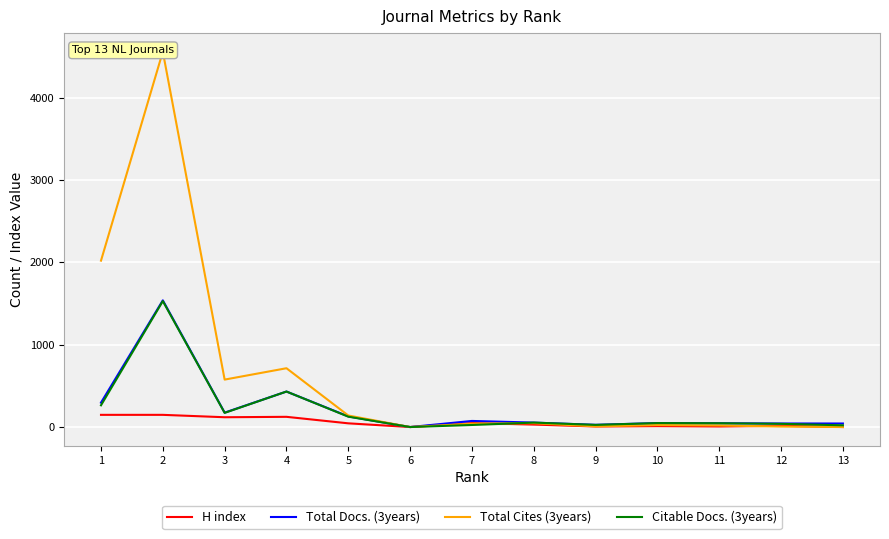

Reading left to right, extract all data points from this chart.

H index: 1=148	2=148	3=119	4=124	5=45	6=0	7=49	8=30	9=7	10=11	11=7	12=15	13=0
Total Docs. (3years): 1=296	2=1538	3=175	4=431	5=129	6=0	7=74	8=54	9=27	10=48	11=46	12=43	13=43
Total Cites (3years): 1=2020	2=4557	3=576	4=714	5=140	6=0	7=41	8=47	9=8	10=24	11=19	12=6	13=0
Citable Docs. (3years): 1=264	2=1529	3=172	4=431	5=126	6=0	7=25	8=54	9=26	10=48	11=46	12=39	13=21